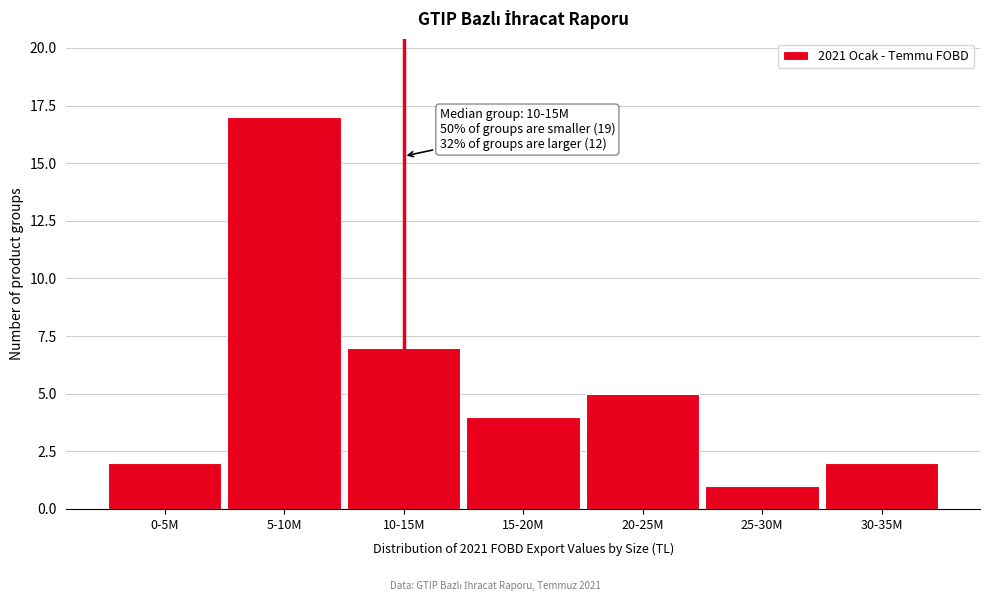

Reading left to right, what are all the values shown in this chart?

2	17	7	4	5	1	2